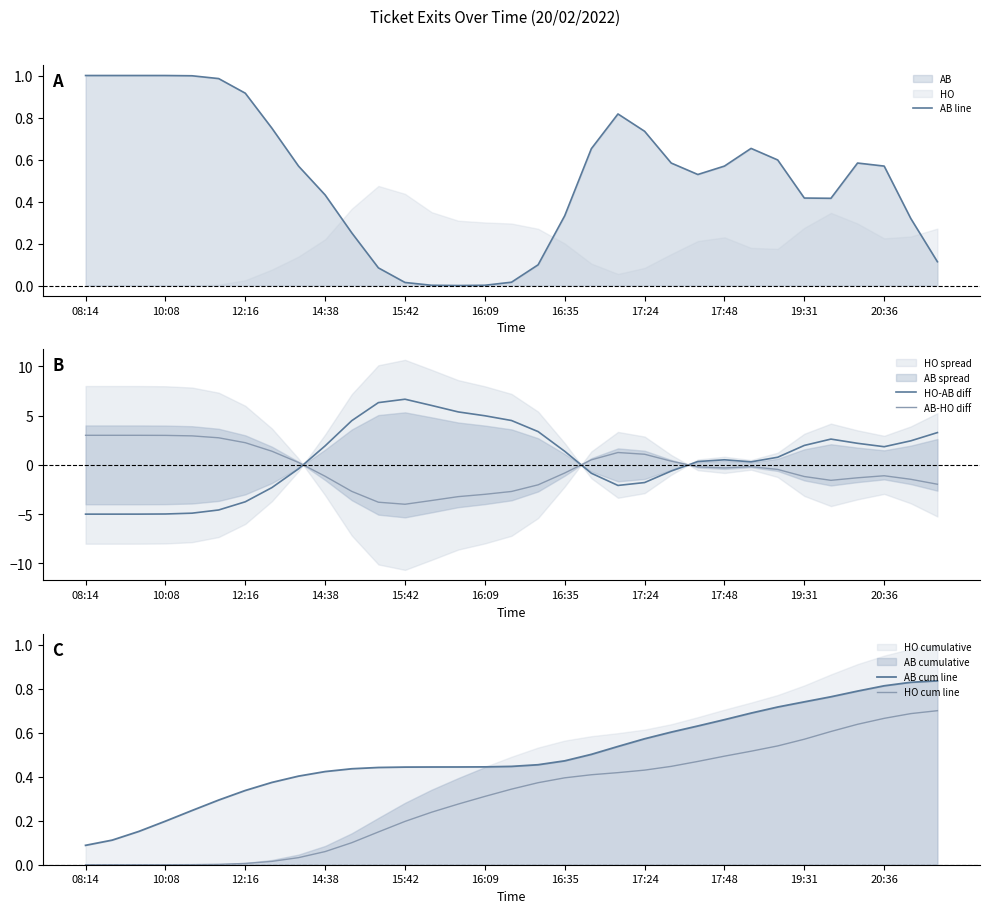

True or false: AB-HO diff and AB line cross at least once.

True